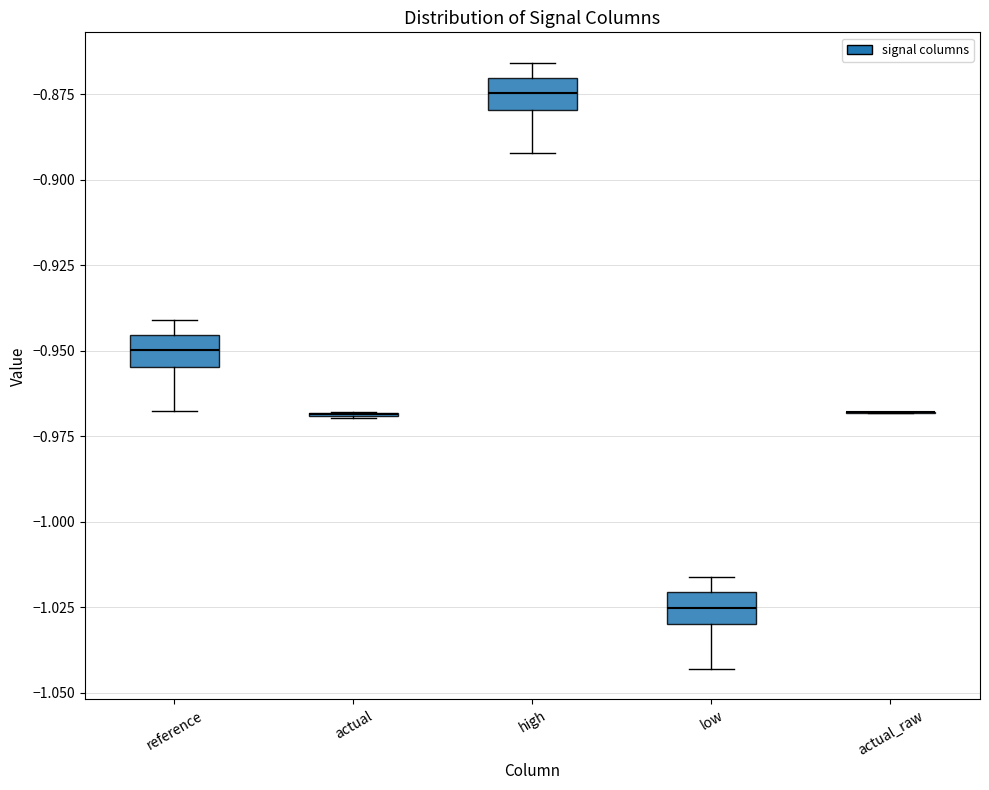

Where is the lower edge of the box for high on the y-axis? The values are not printed on the chart, so give them approximately, as read against the axis.

-0.880